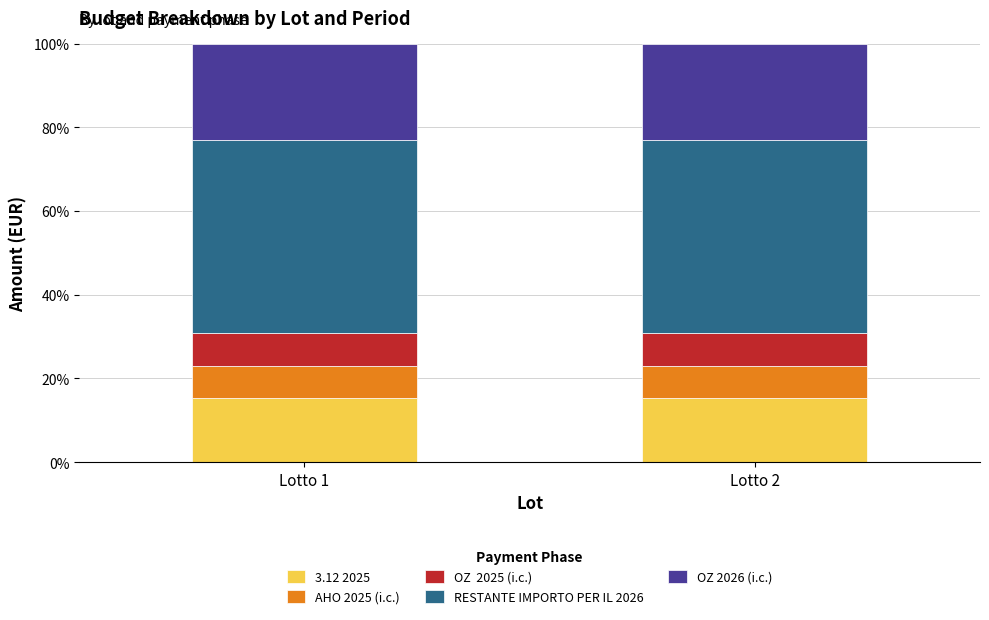

What is the total value across all series at Lotto 1?

100.0